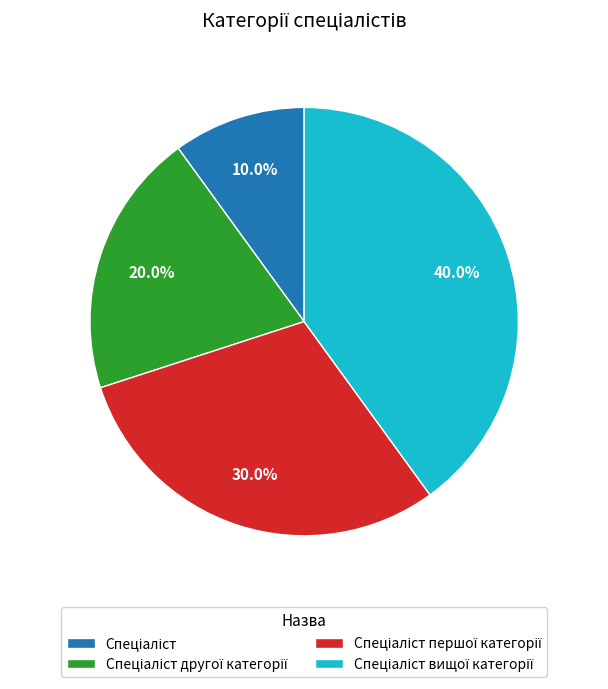

Is there any slice that represents more than half of the pie?

No